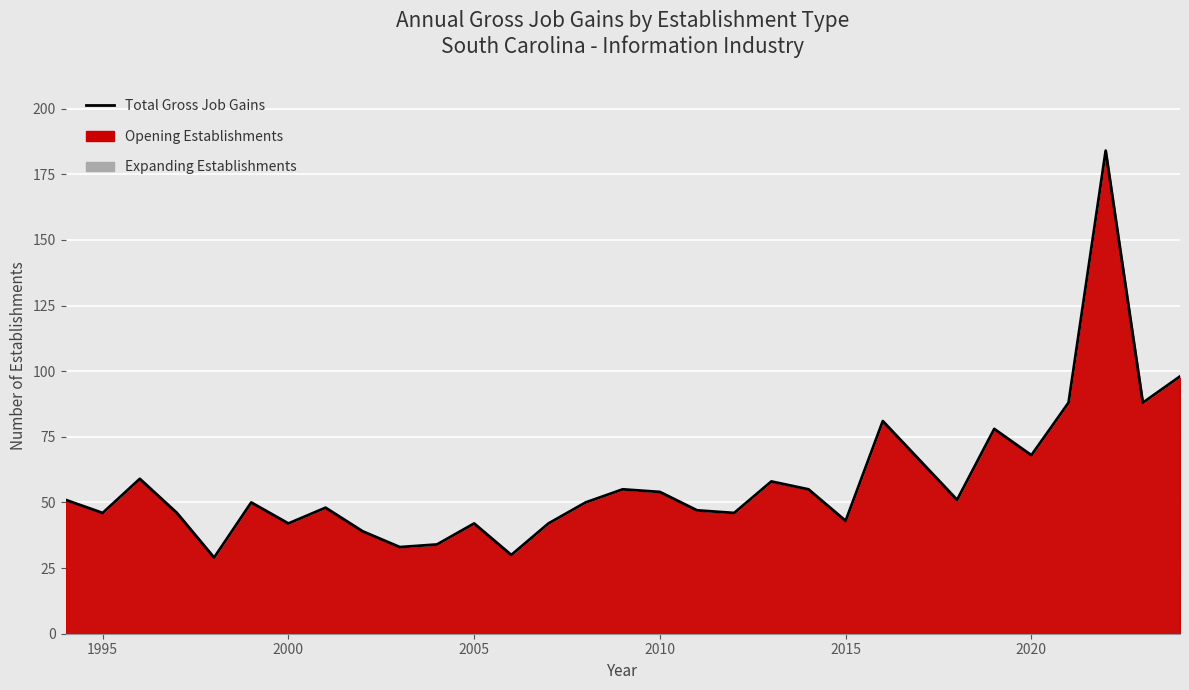

The chart shows a value of 46 at 1995. True or false?

True